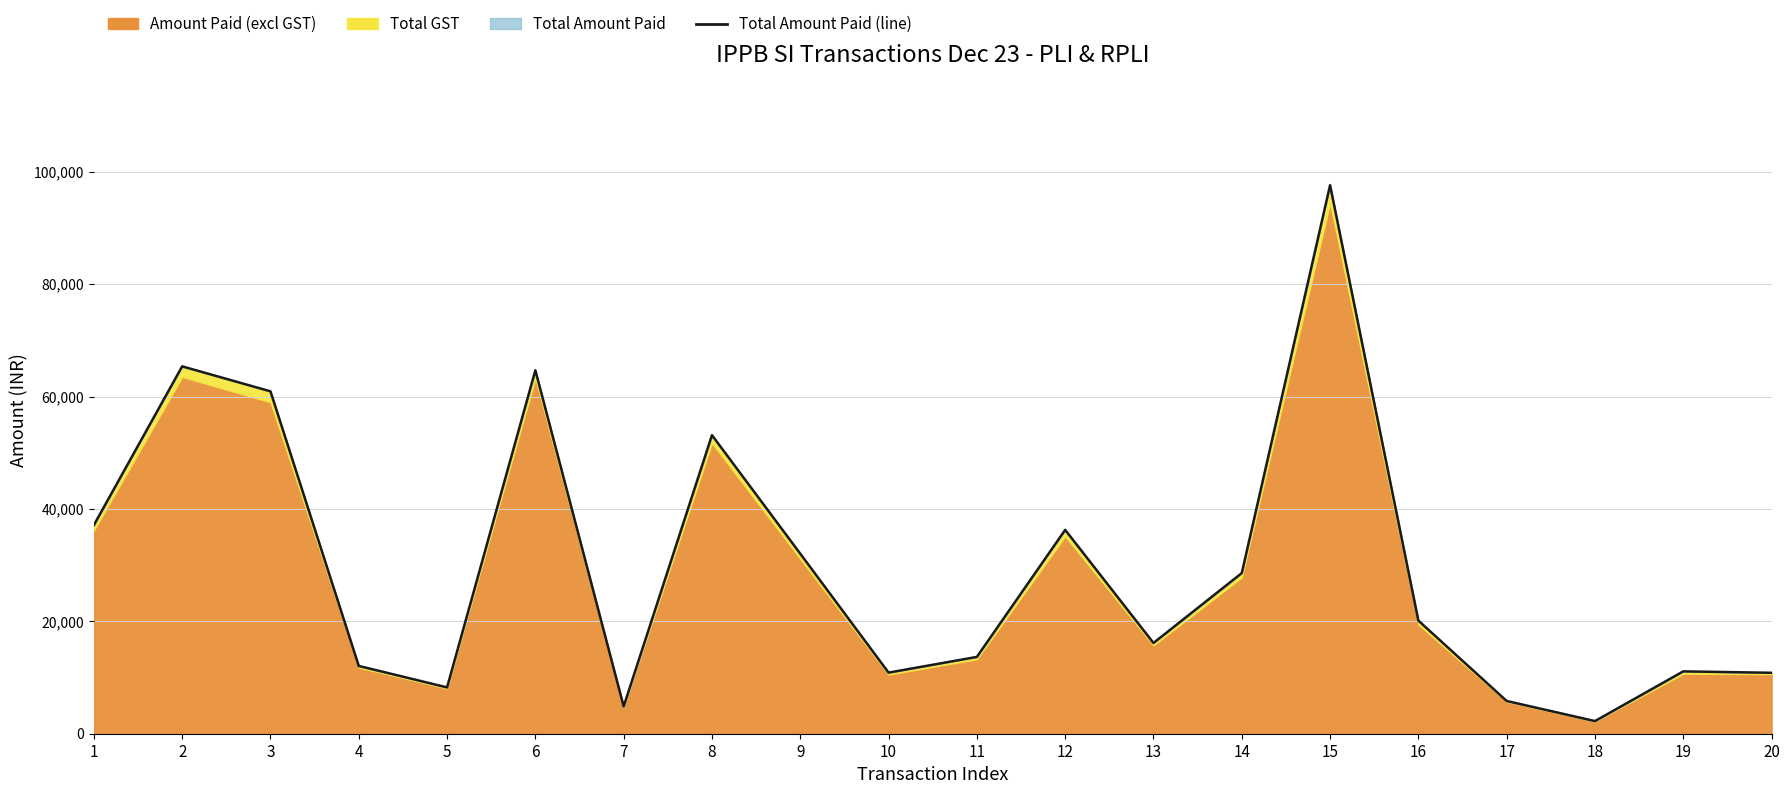

At which category does the data reach its first local peak?

2